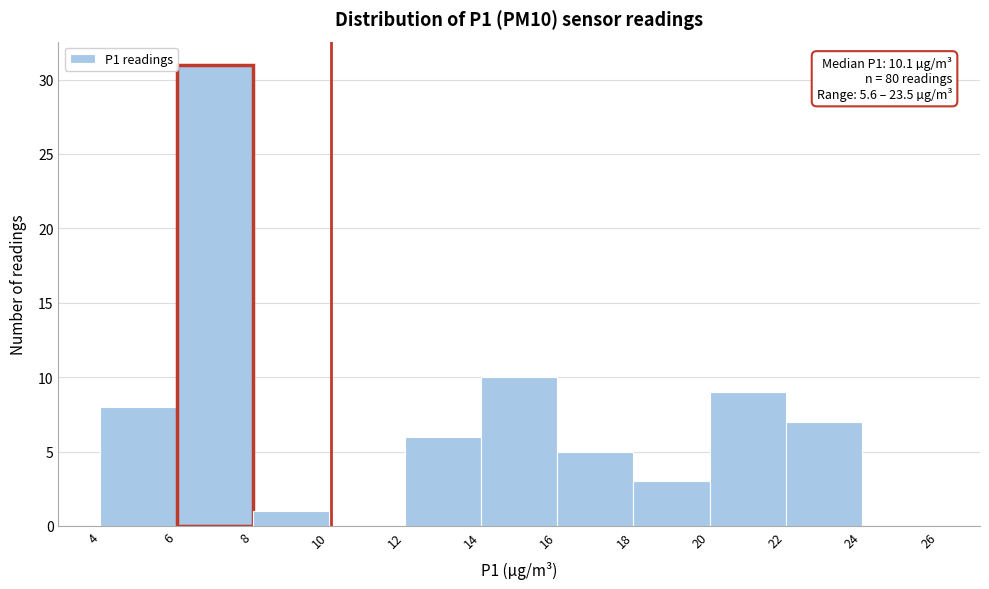

Over which range of the x-axis is the bar tallest?

6 to 8